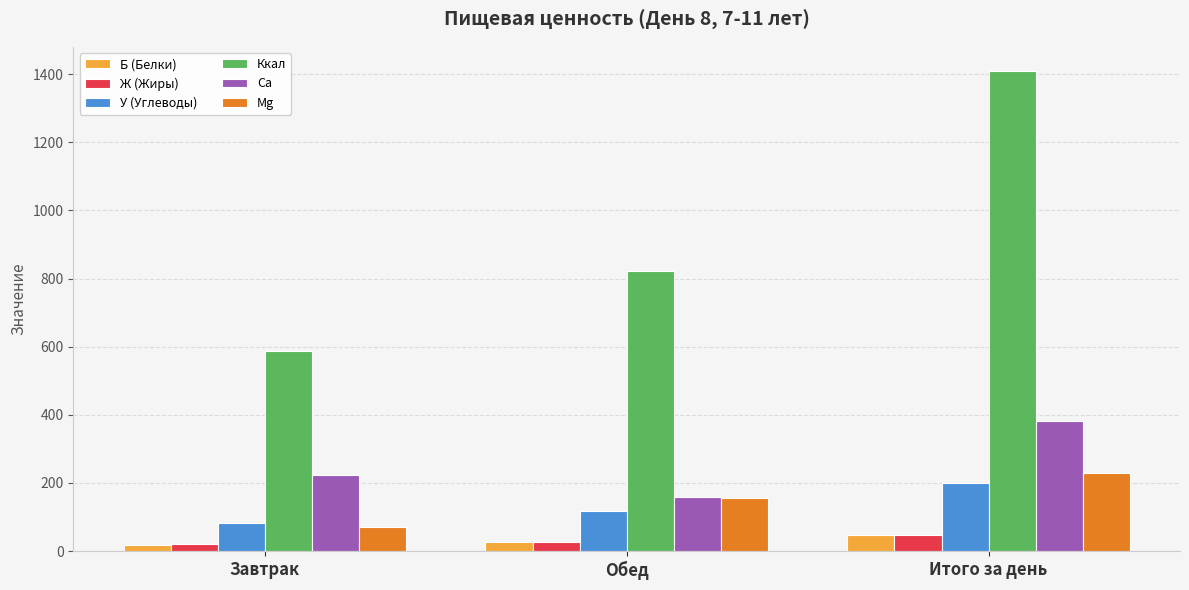

What is the difference between the second highest and minimum values in the Мg series?

84.0